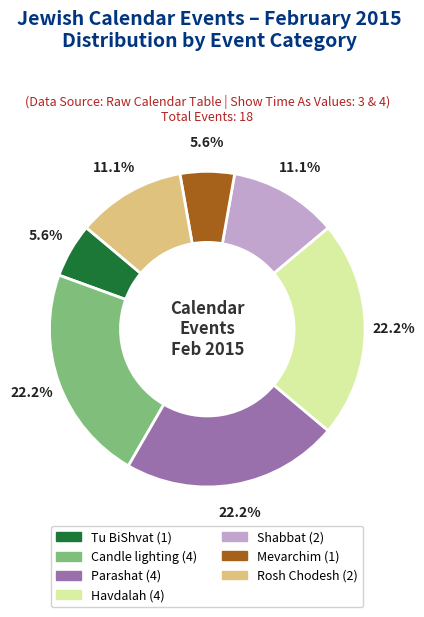

Is there any slice that represents more than half of the pie?

No